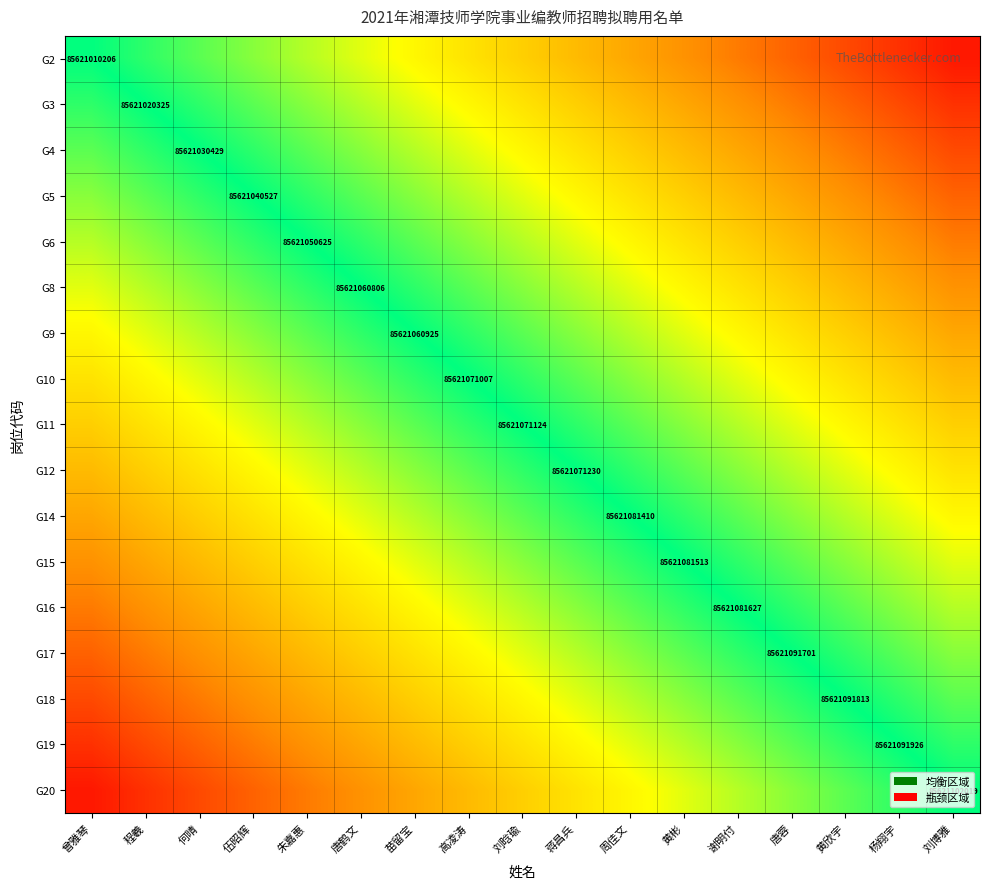

What is the smallest value displayed?

-0.9